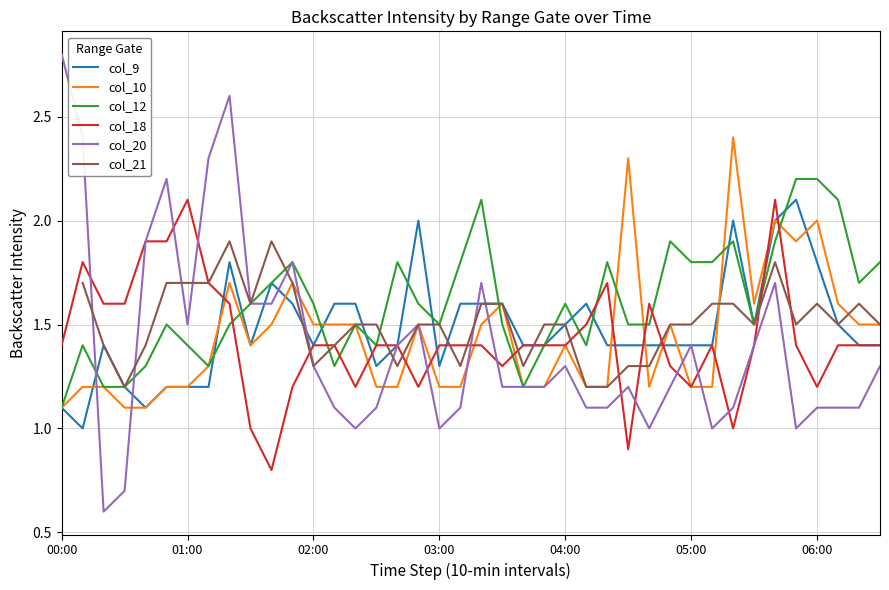

How many values in the col_21 series exceed 1?

39